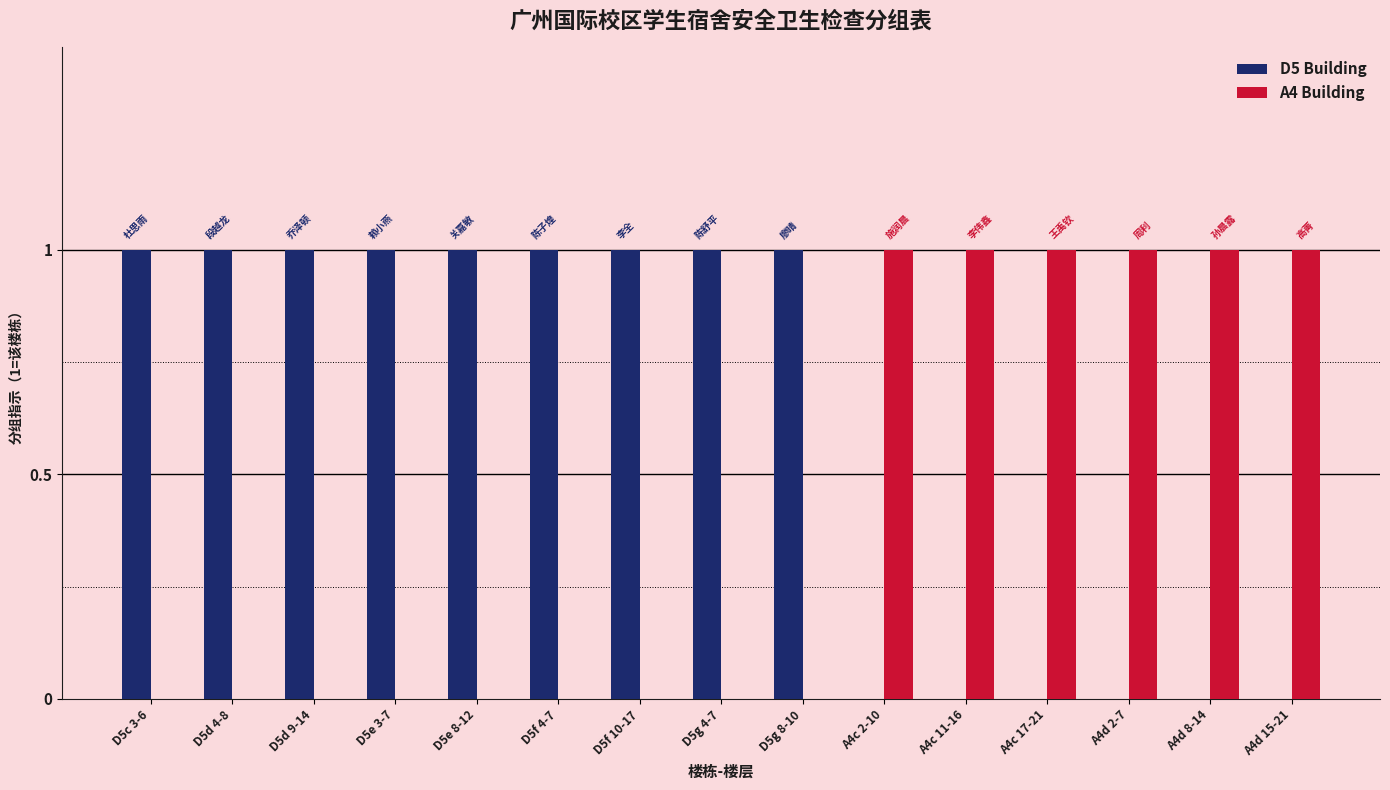

Is it true that A4 Building equals 0 at D5c 3-6?

True